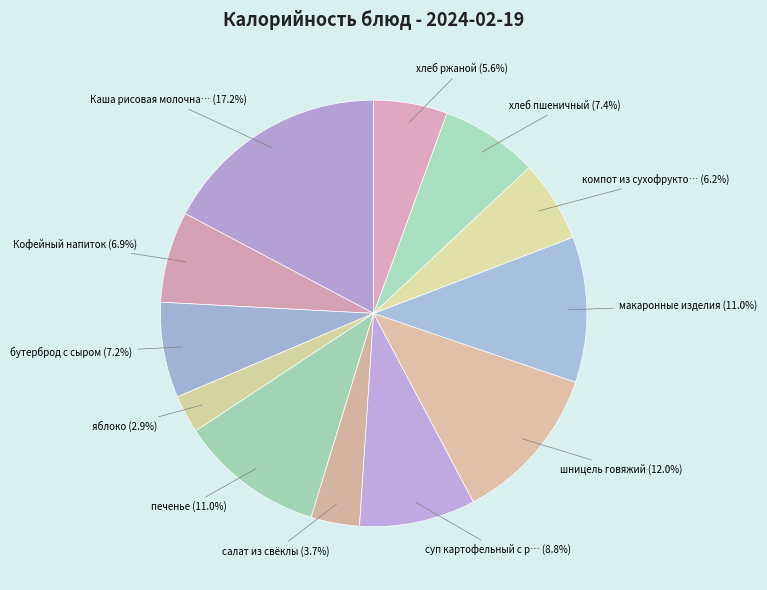

Is there a majority slice in this chart?

No